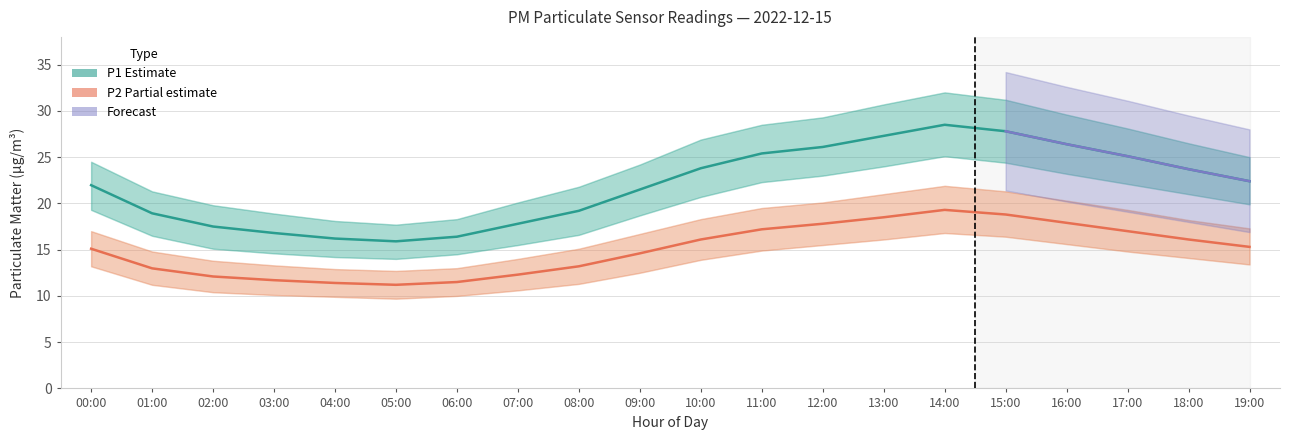

At which category does P1 reach its first local valley?

05:00